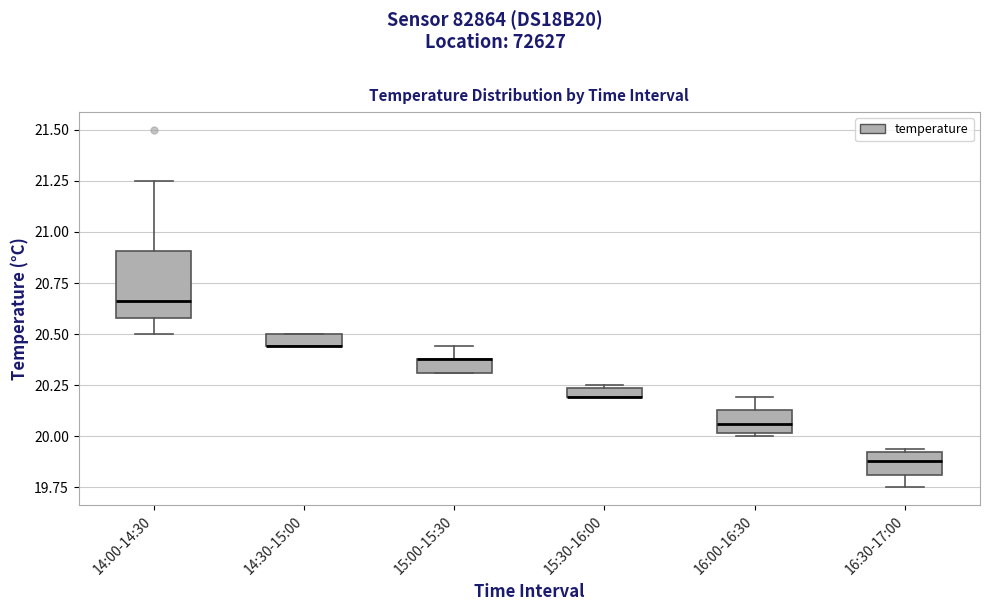

Where is the upper edge of the box for 16:00-16:30 on the y-axis? The values are not printed on the chart, so give them approximately, as read against the axis.

20.15